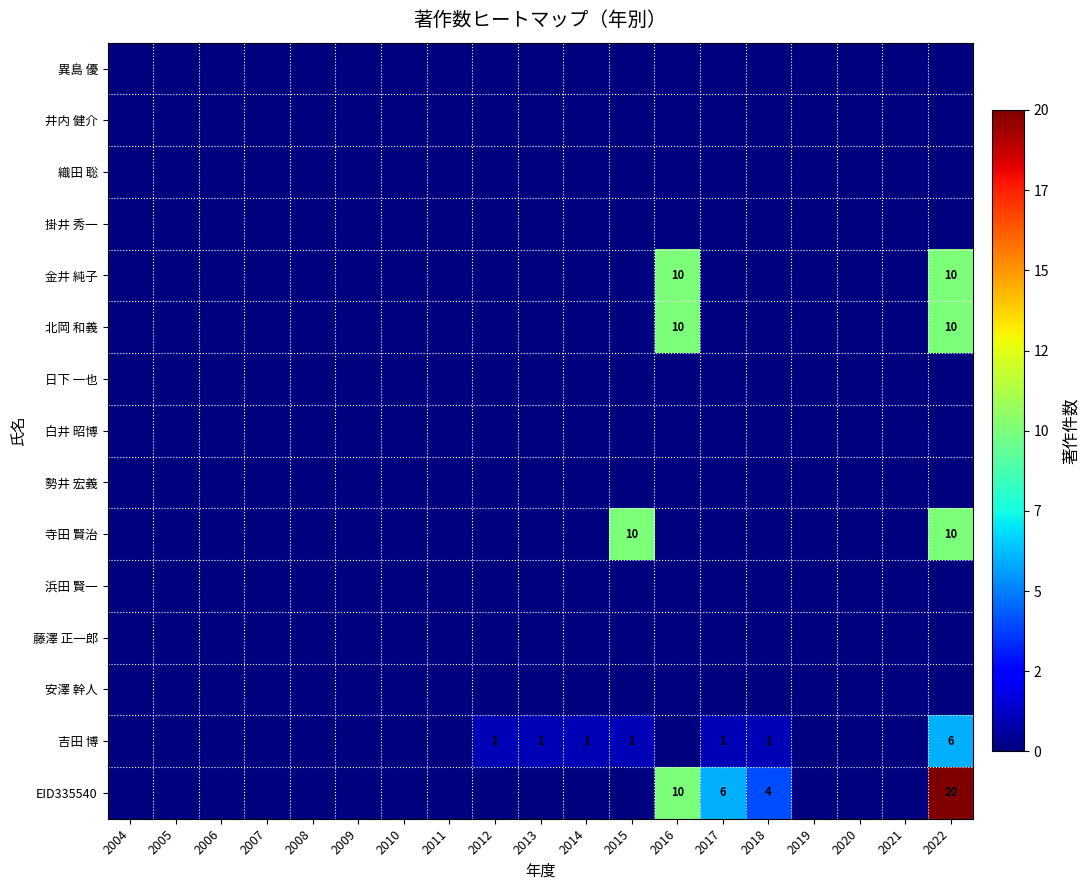

Is it true that 異島 優 equals 0 at 2004?

True